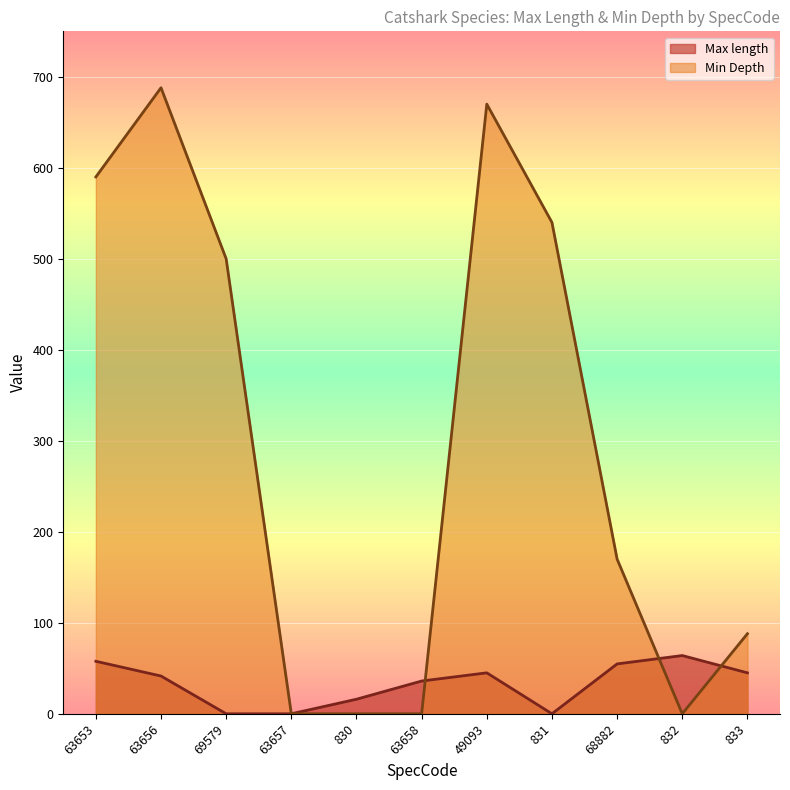

After their last crossing, which series has the higher values: Min Depth or Max length?

Min Depth